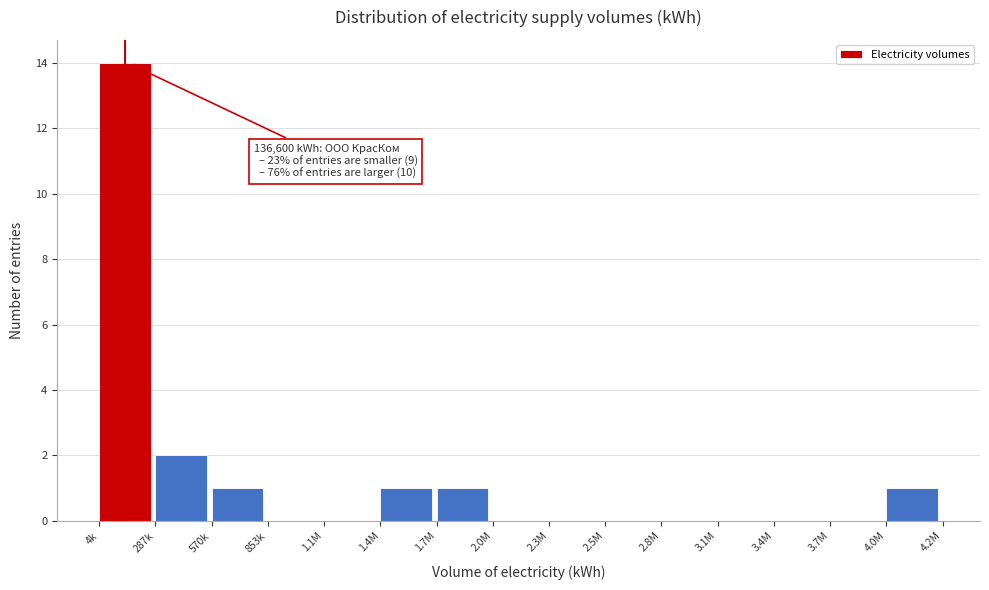

Reading right to left, extract all data points from this chart.

4.0M=1	3.7M=0	3.4M=0	3.1M=0	2.8M=0	2.5M=0	2.3M=0	2.0M=0	1.7M=1	1.4M=1	1.1M=0	853k=0	570k=1	287k=2	4k=14